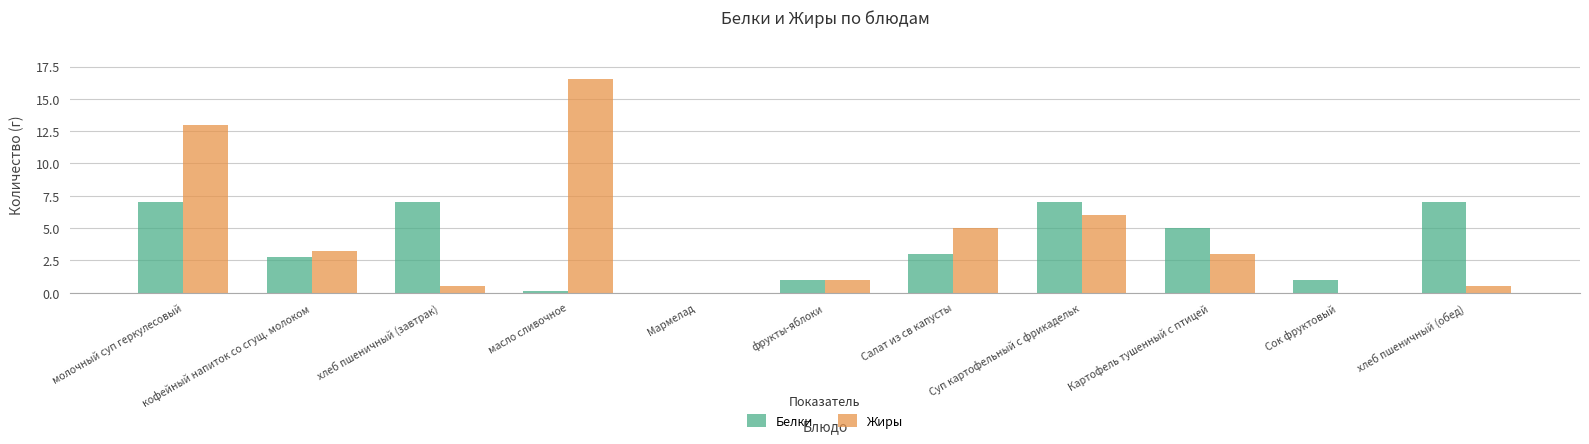

At which category is the sum across all series the highest?

молочный суп геркулесовый